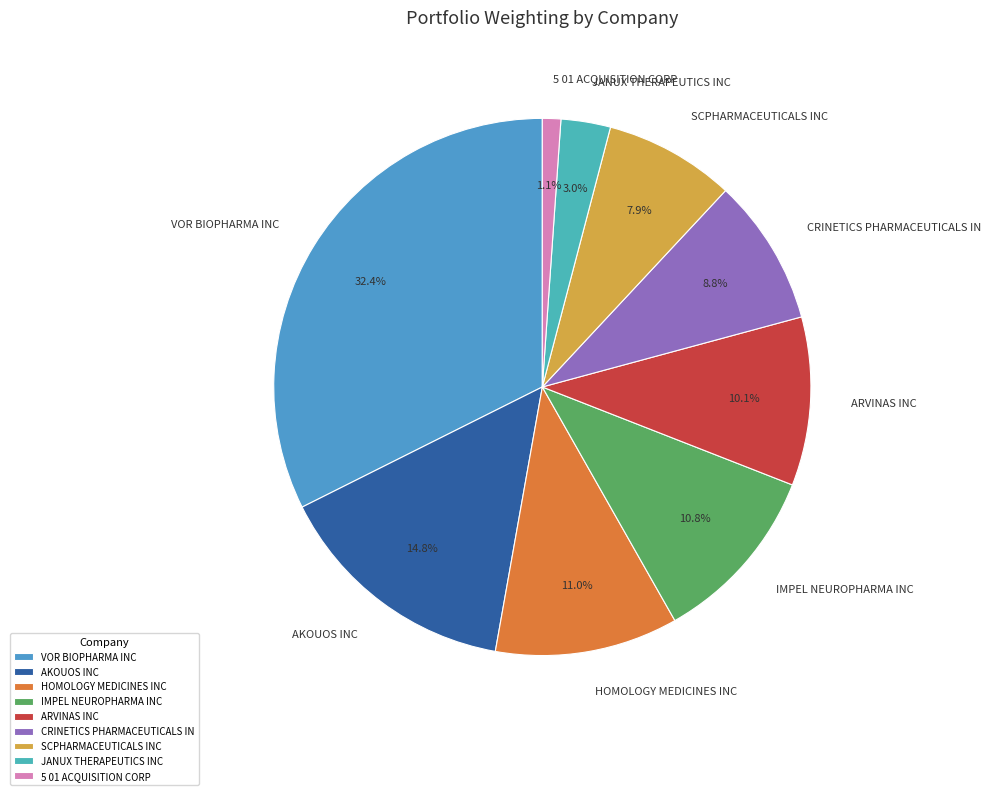

Which slice is the smallest?

5 01 ACQUISITION CORP